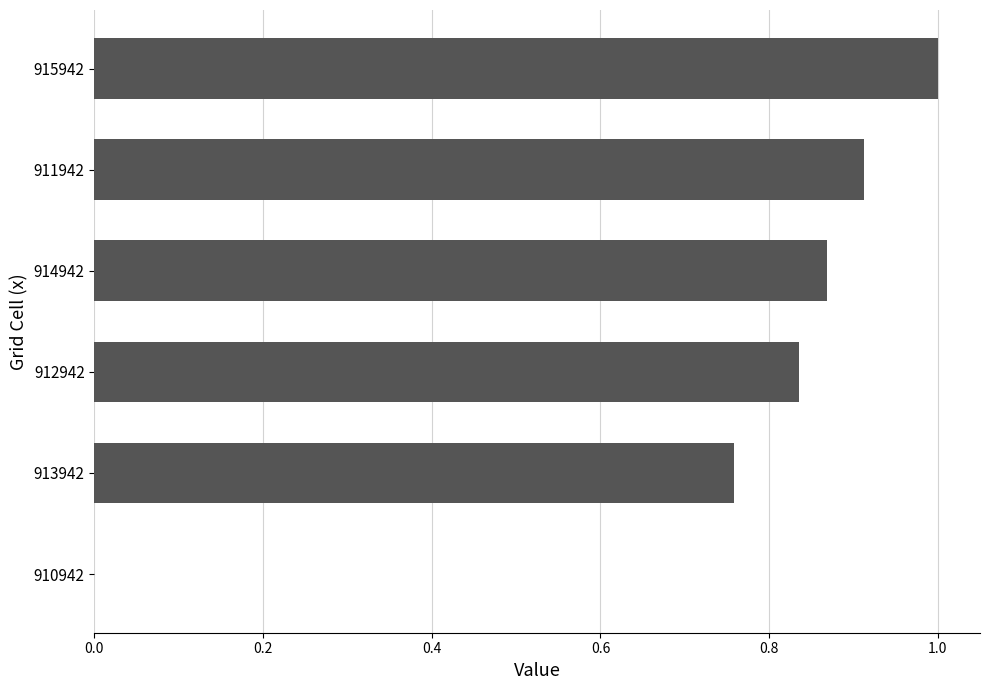

What is the change in value from 913942 to 912942?

+0.1